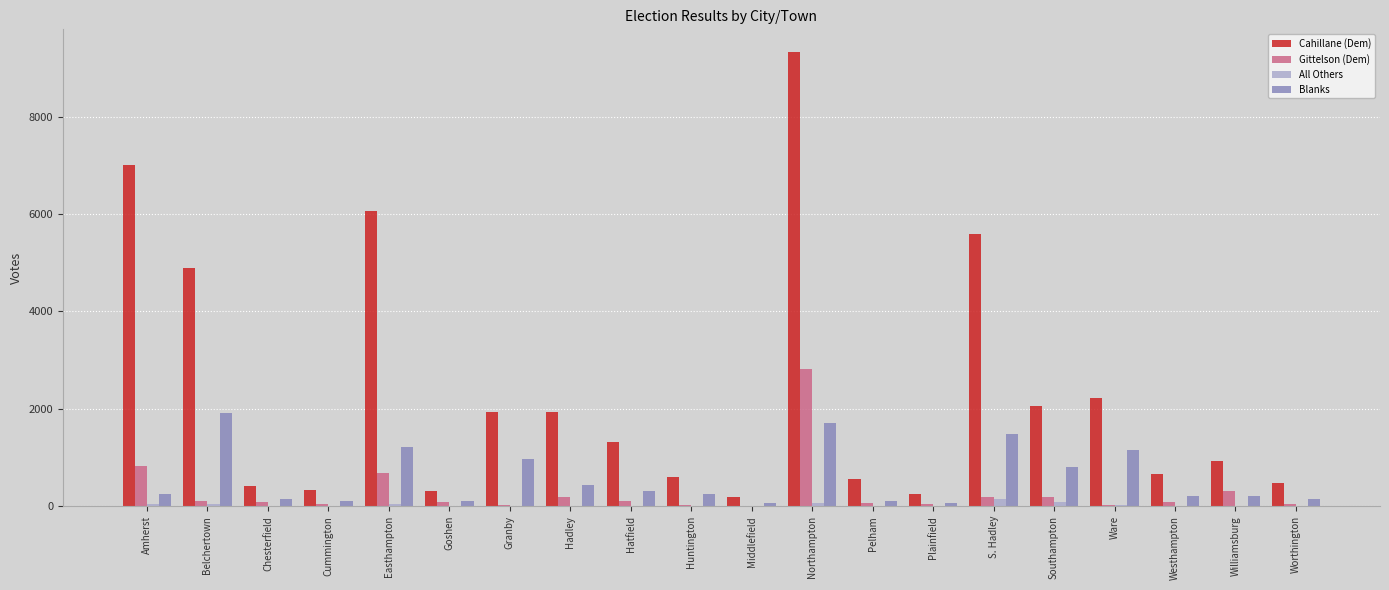

The value of Gittelson (Dem) at Williamsburg is 313. True or false?

True